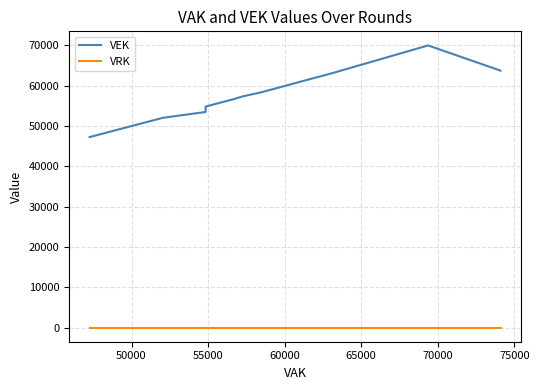

Rank the series by their average value, from lowest to highest.

VRK, VEK